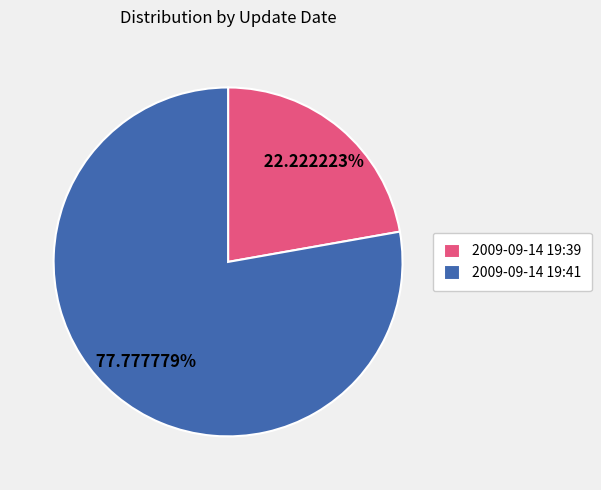

Is there any slice that represents more than half of the pie?

Yes